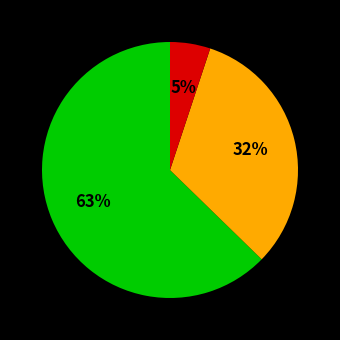

Is there a majority slice in this chart?

Yes